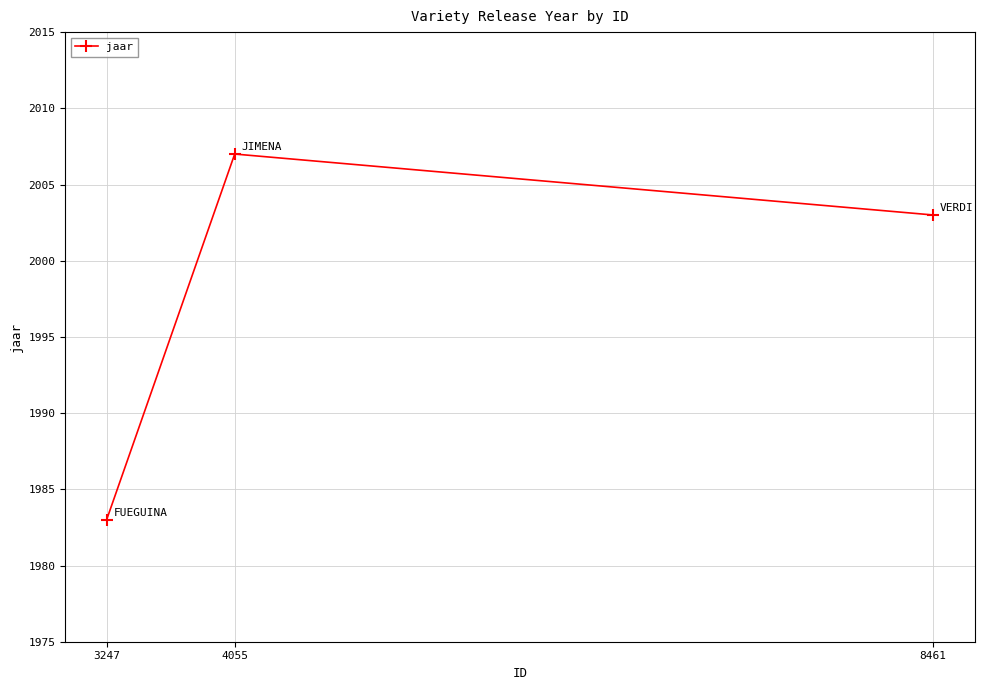

How many series are shown in this chart?

1